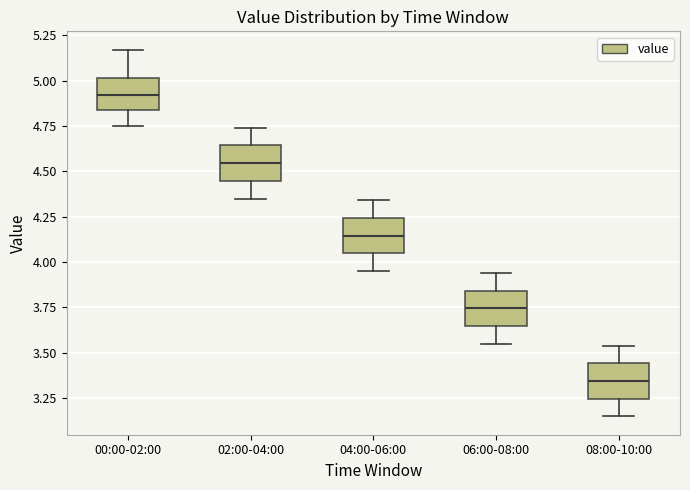

Where is the lower edge of the box for 06:00-08:00 on the y-axis? The values are not printed on the chart, so give them approximately, as read against the axis.

3.65